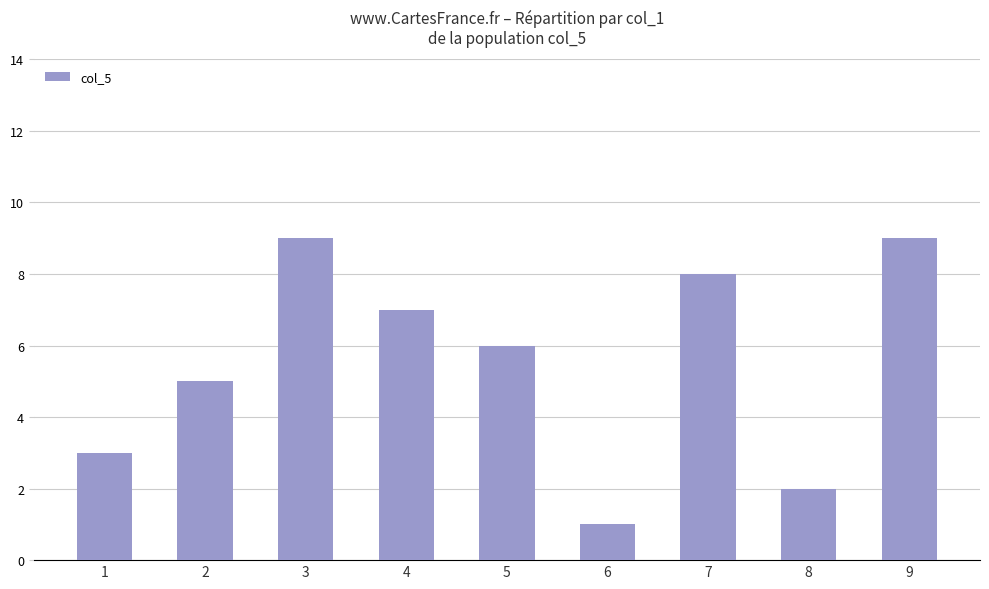

Are the bars grouped side by side (vs. stacked)?

No